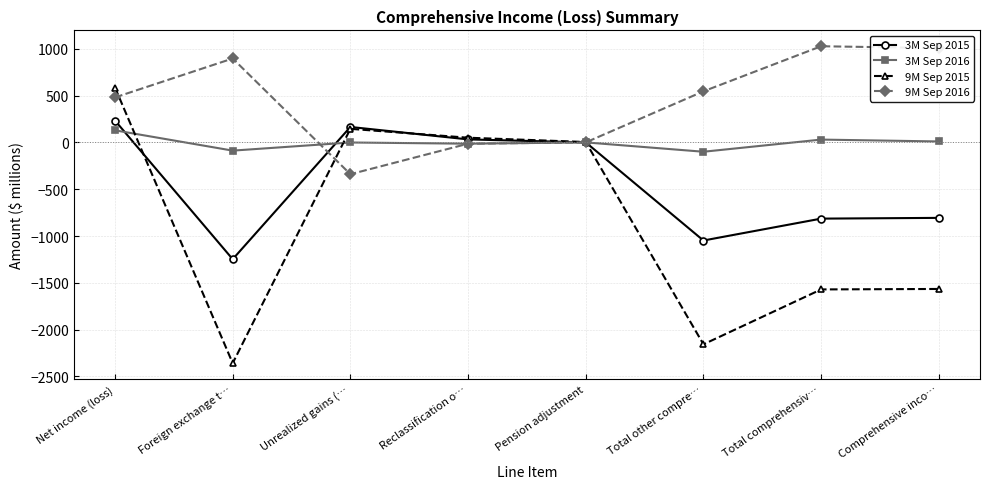

Between Total other compre… and Total comprehensiv…, which series saw the biggest shift?

9M Sep 2015